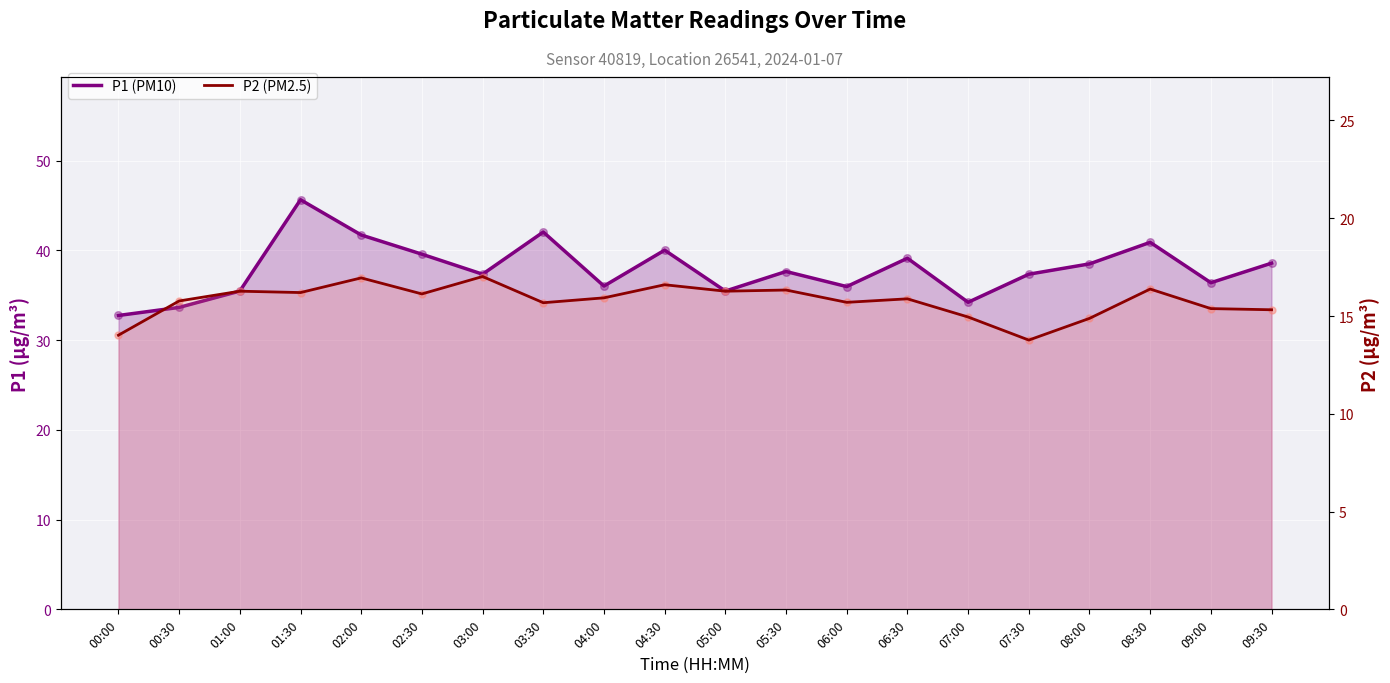

Which series has the largest Y range (max minus min)?

P1 (PM10)